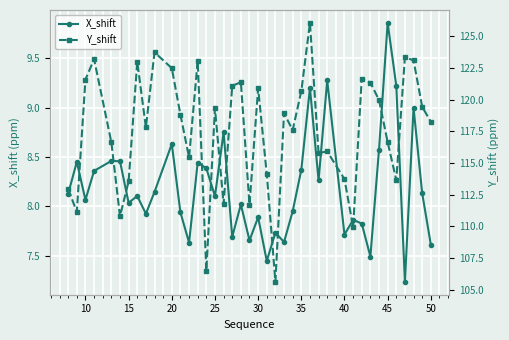

At which category does X_shift reach its first local valley?

10